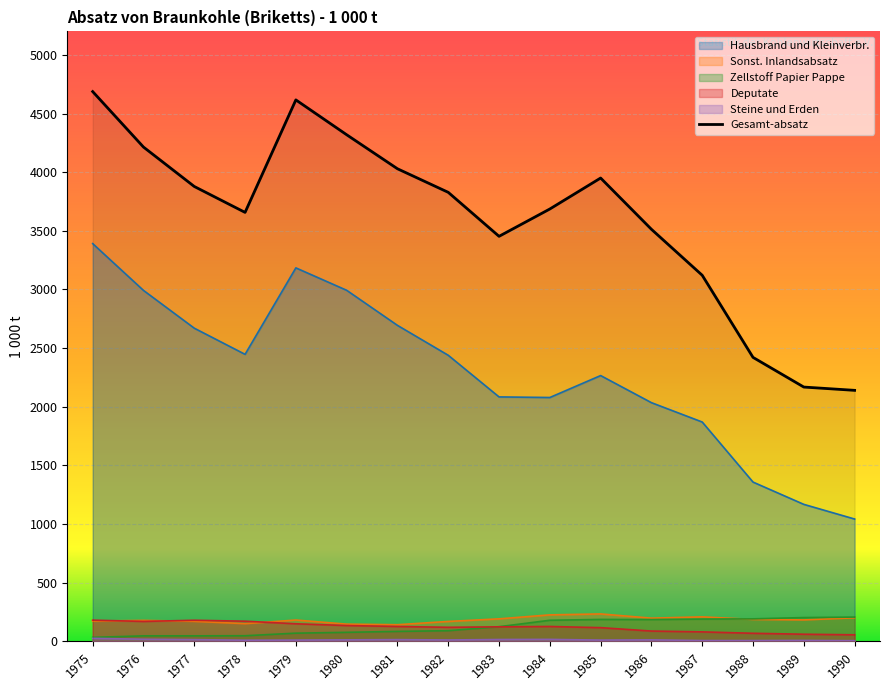

Reading left to right, extract all data points from this chart.

Hausbrand und Kleinverbr.: 1975=3391	1976=2992	1977=2670	1978=2447	1979=3184	1980=2993	1981=2694	1982=2439	1983=2084	1984=2079	1985=2266	1986=2035	1987=1870	1988=1358	1989=1168	1990=1043
Sonst. Inlandsabsatz: 1975=173	1976=179	1977=171	1978=151	1979=182	1980=147	1981=142	1982=170	1983=192	1984=226	1985=234	1986=198	1987=209	1988=187	1989=183	1990=201
Zellstoff Papier Pappe: 1975=34	1976=47	1977=47	1978=48	1979=70	1980=77	1981=85	1982=91	1983=125	1984=180	1985=187	1986=186	1987=190	1988=192	1989=203	1990=207
Deputate: 1975=181	1976=170	1977=180	1978=172	1979=150	1980=135	1981=127	1982=120	1983=124	1984=127	1985=117	1986=88	1987=81	1988=69	1989=61	1990=56
Steine und Erden: 1975=26	1976=18	1977=15	1978=10	1979=11	1980=13	1981=15	1982=12	1983=16	1984=17	1985=11	1986=13	1987=7	1988=7	1989=8	1990=6
Gesamt-absatz: 1975=4687	1976=4214	1977=3878	1978=3657	1979=4616	1980=4319	1981=4029	1982=3828	1983=3453	1984=3686	1985=3950	1986=3513	1987=3121	1988=2421	1989=2168	1990=2140